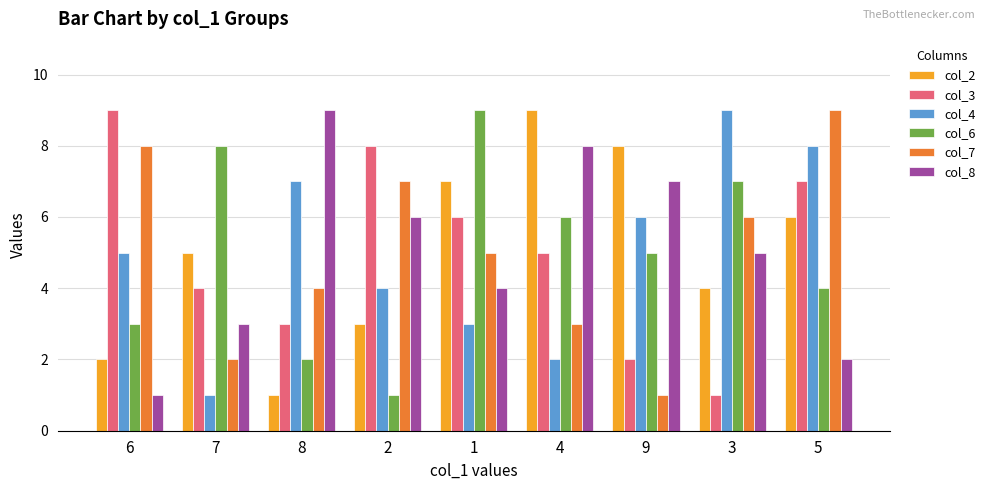

What is the spread (max minus min) of values at 5?

7